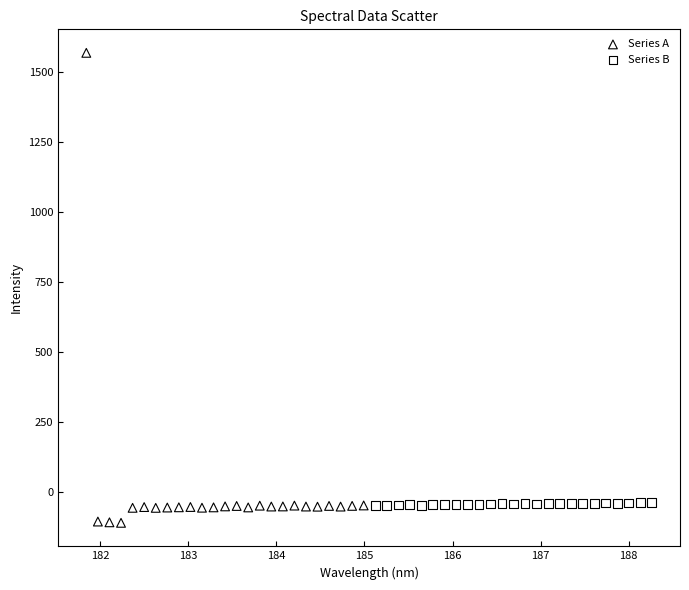

Which series has the widest spread of Y values?

Series A